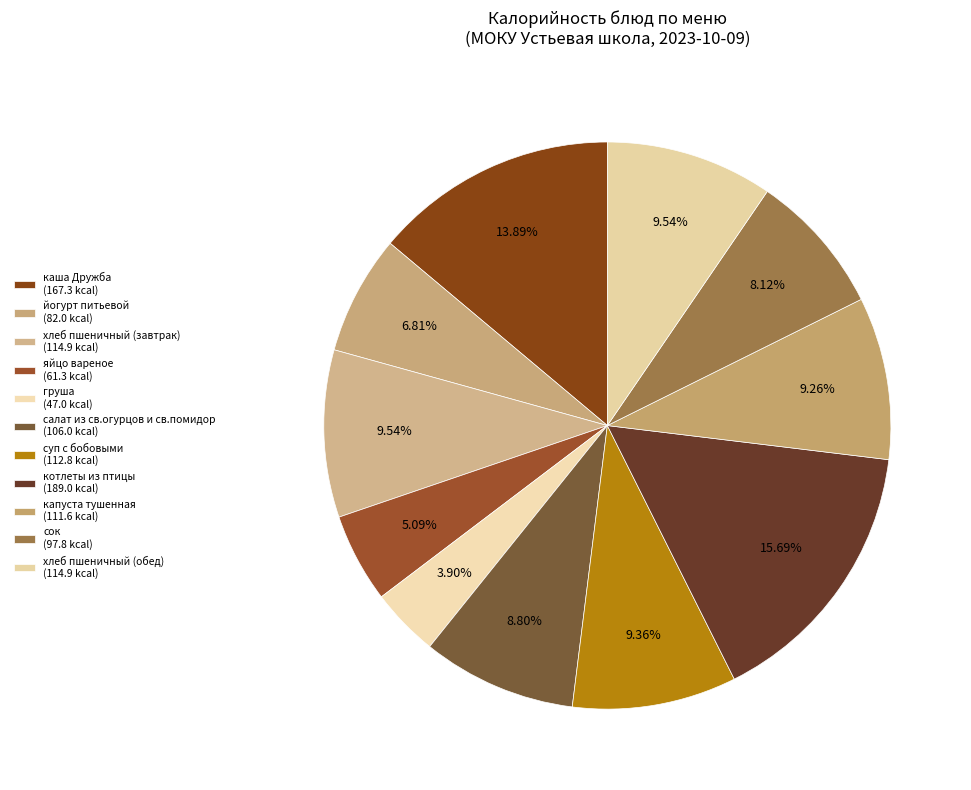

How many segments does this pie chart have?

11